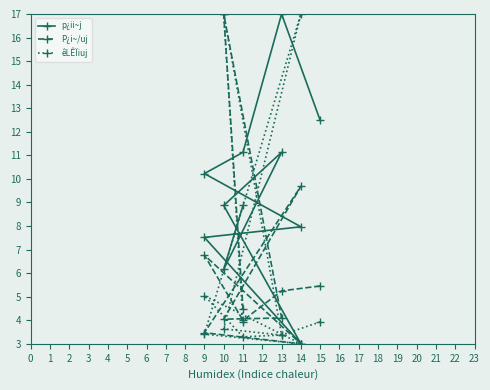

How many intersections are there between êLÊÏiuj and P¿i~/uj?

2